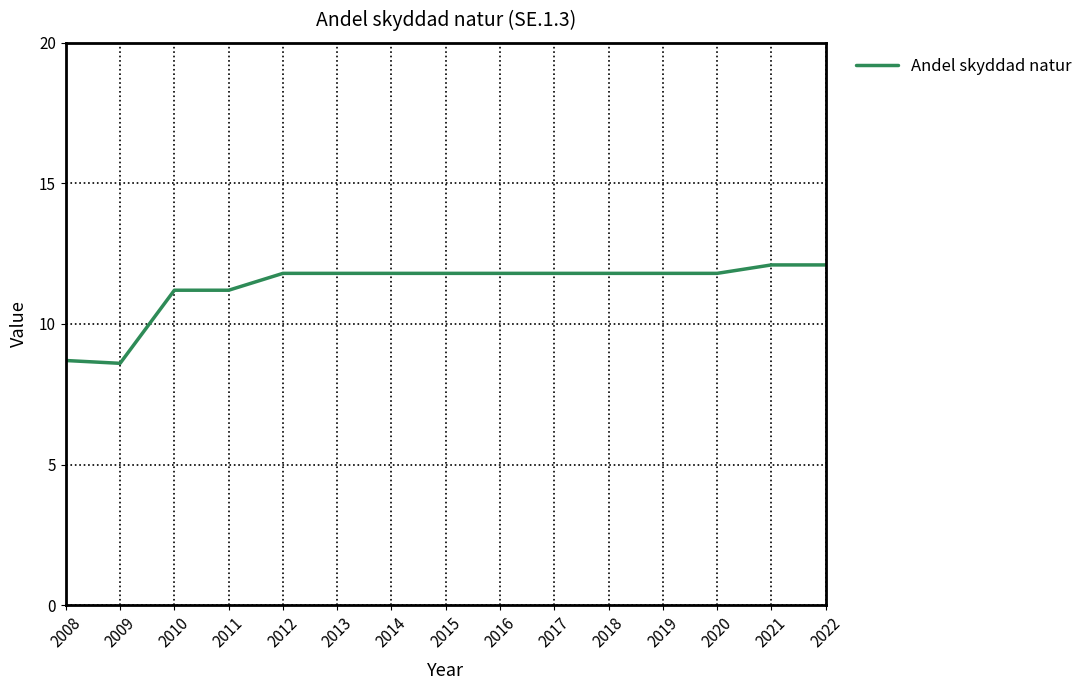

How many lines are shown in the chart?

1